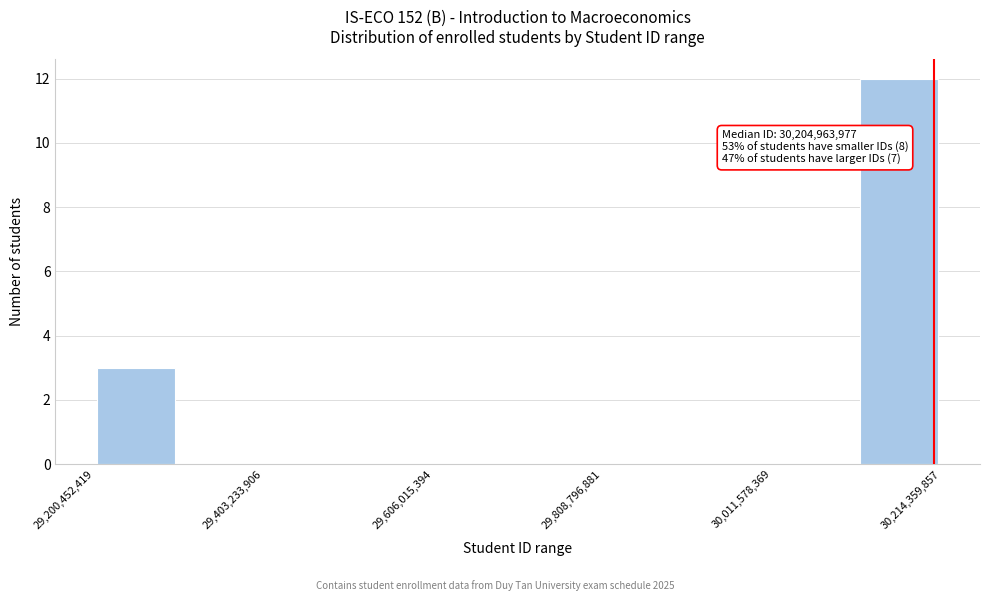

Around what value on the x-axis is the tallest bar? Give the approximate position of its centre, as read against the axis.

30150000000